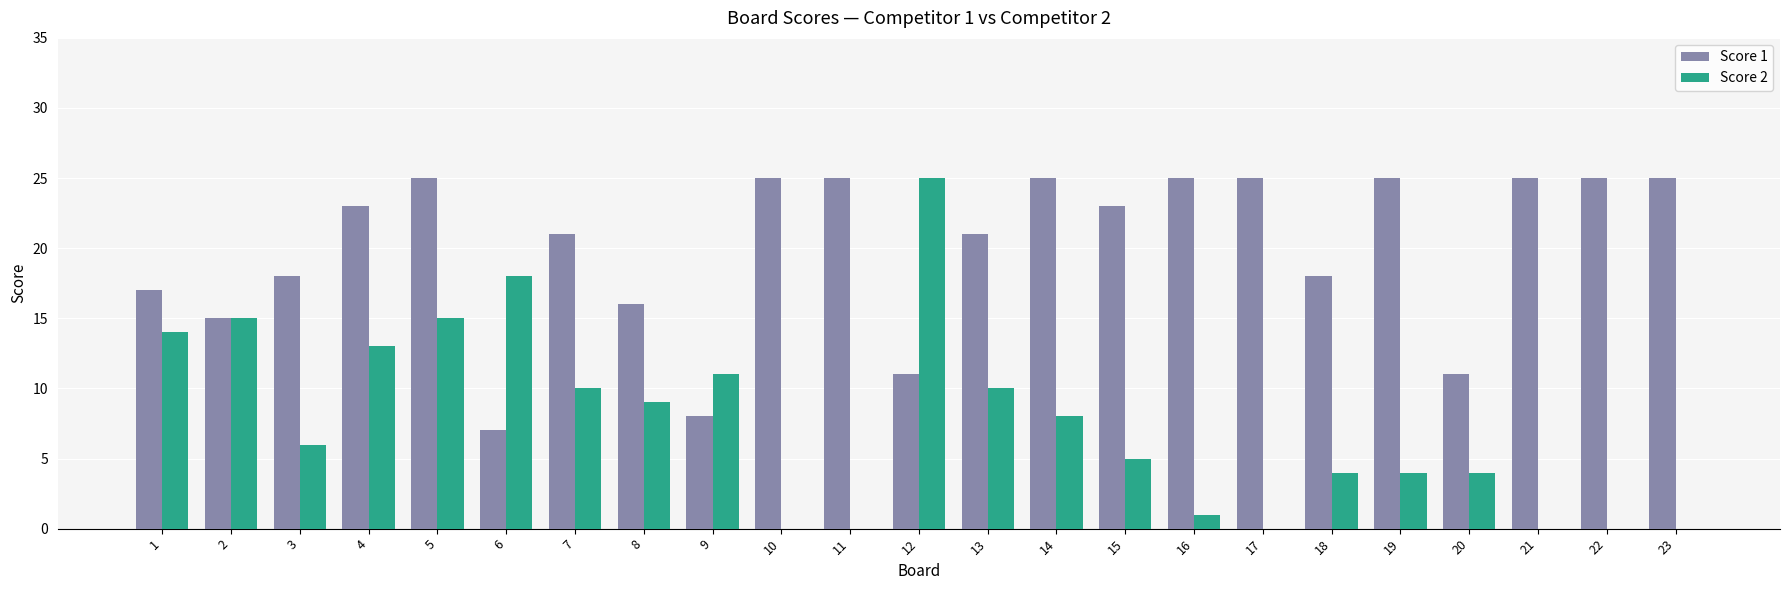

Does the chart contain stacked bars?

No